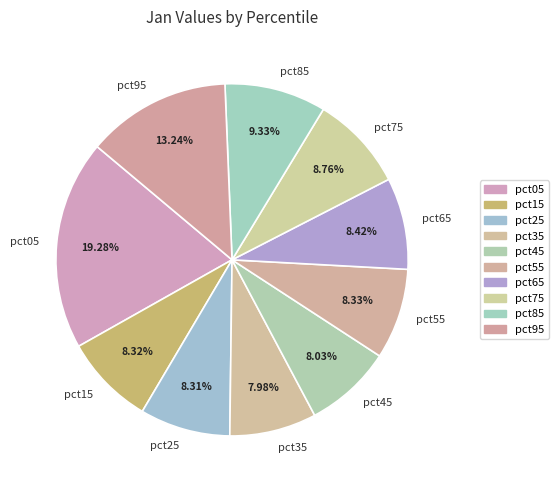

Is it true that pct95 is 13% of the pie?

True